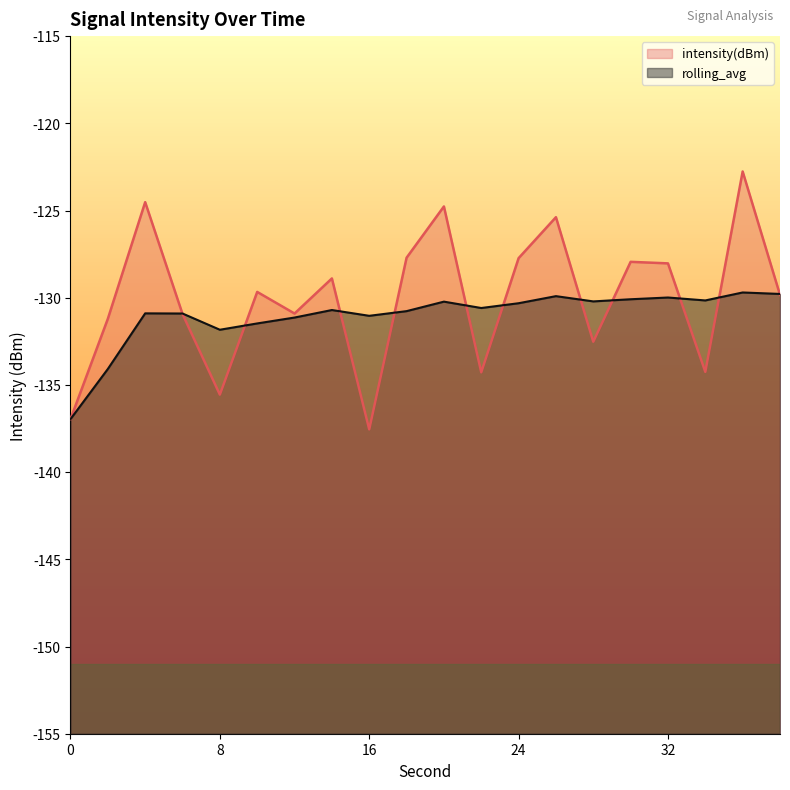

In intensity(dBm), how many points are lower than both neighbors (excluding endpoints)?

6